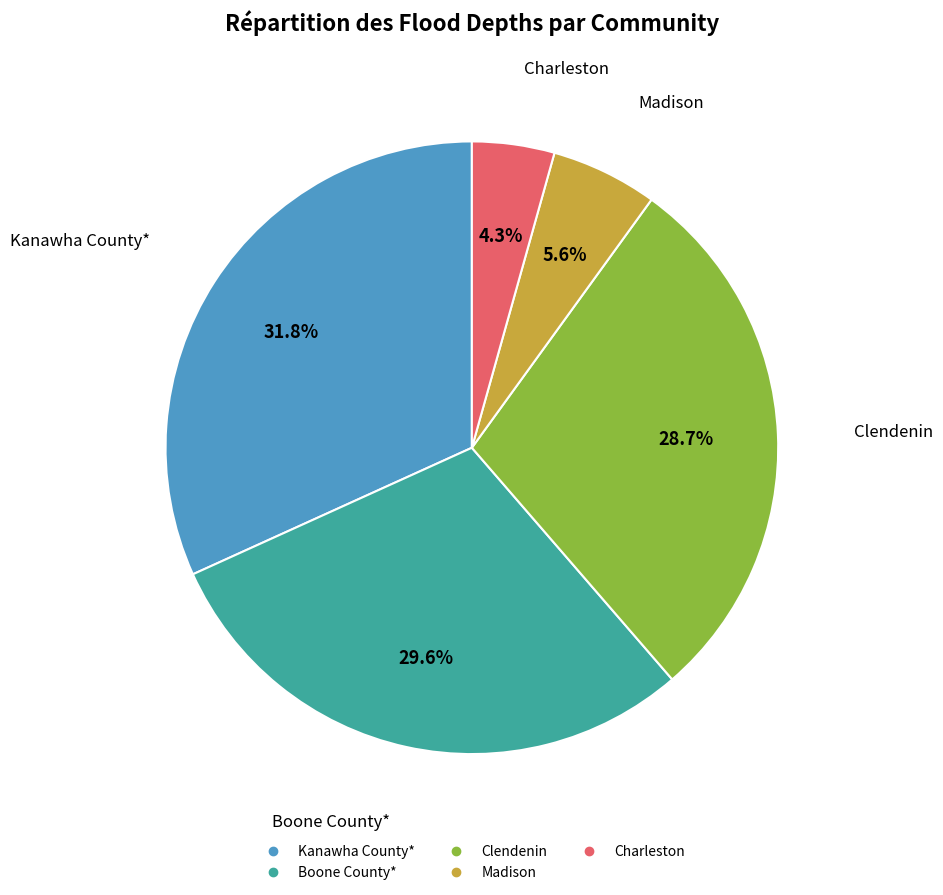

Is there any slice that represents more than half of the pie?

No